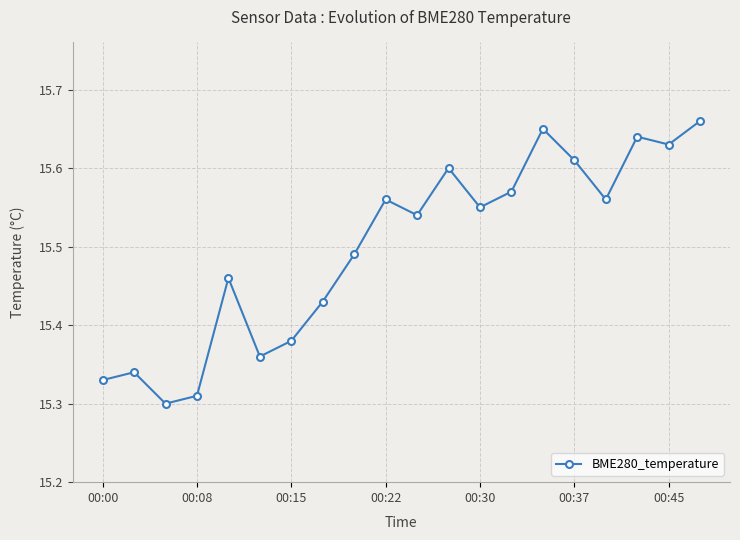

How many values are between 15 and 16?

20